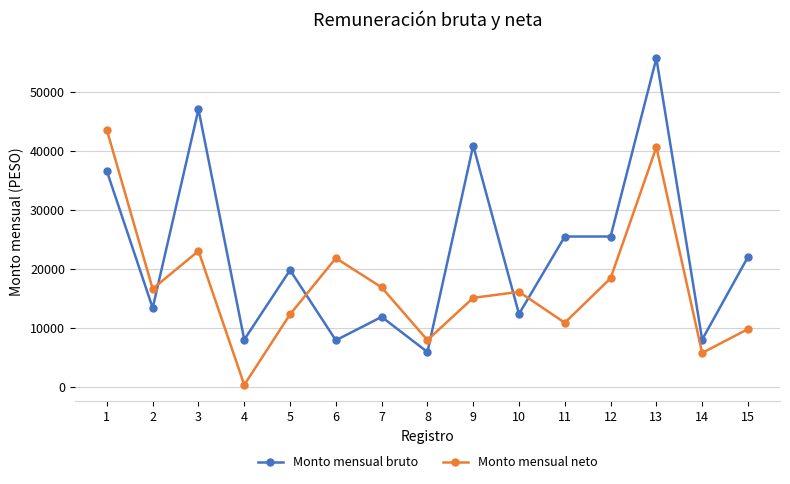

How many values in the Monto mensual bruto series are below 19829?

7